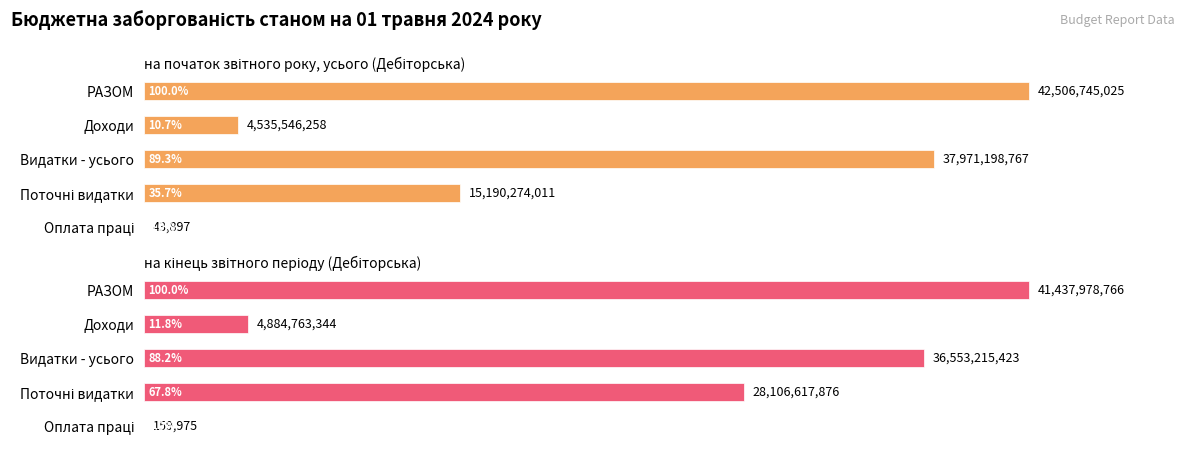

Reading left to right, list all the values displayed in this chart.

на початок звітного року, усього (Дебіторська): 42506745025.3	4535546258.2	37971198767.1	15190274011.4	43896.7
на кінець звітного періоду (Дебіторська): 41437978766.4	4884763343.8	36553215422.6	28106617876.5	159974.6